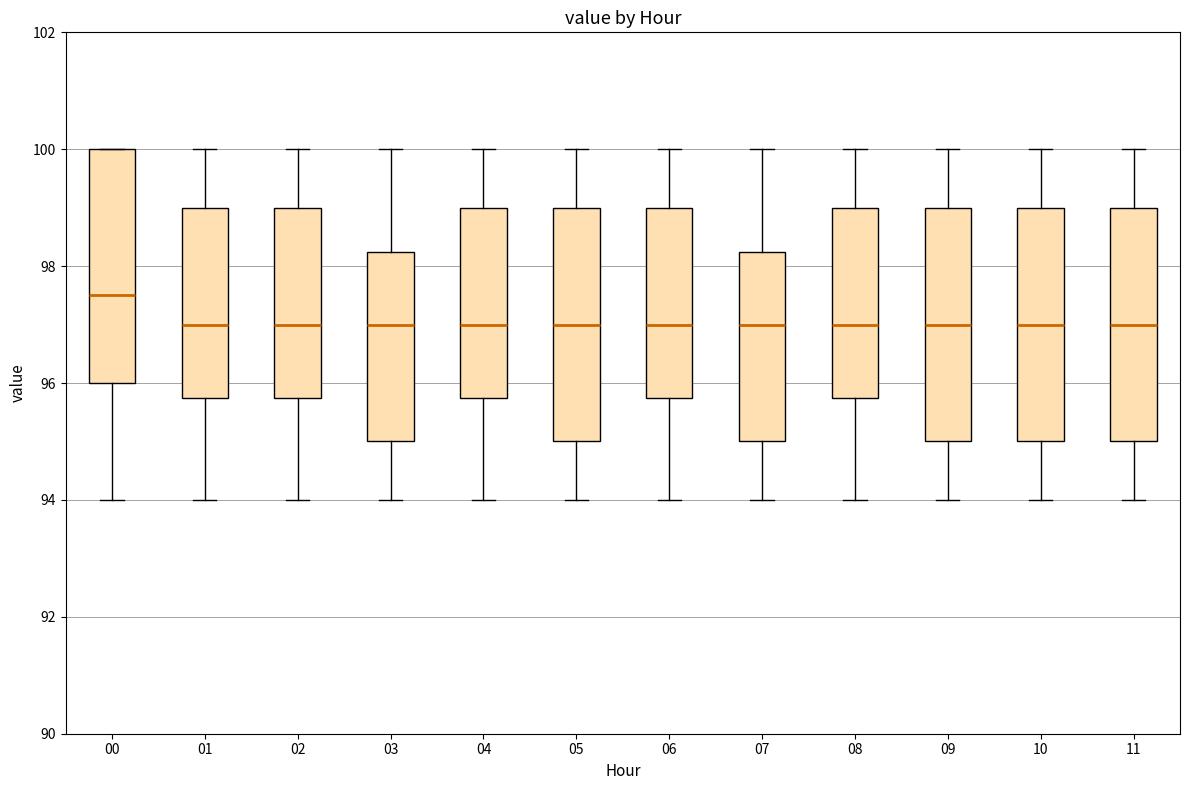

Reading left to right, transcribe this box plot: for each box, give where its median line is, the range the box spans, and where its two whiskers end, as read against the y-axis. The values are not printed on the chart, so give them approximately, as read against the axis.

00: median 97.6, box 96.0 to 100.0, whiskers 94.0 to 100.0
01: median 97.0, box 95.8 to 99.0, whiskers 94.0 to 100.0
02: median 97.0, box 95.8 to 99.0, whiskers 94.0 to 100.0
03: median 97.0, box 95.0 to 98.2, whiskers 94.0 to 100.0
04: median 97.0, box 95.8 to 99.0, whiskers 94.0 to 100.0
05: median 97.0, box 95.0 to 99.0, whiskers 94.0 to 100.0
06: median 97.0, box 95.8 to 99.0, whiskers 94.0 to 100.0
07: median 97.0, box 95.0 to 98.2, whiskers 94.0 to 100.0
08: median 97.0, box 95.8 to 99.0, whiskers 94.0 to 100.0
09: median 97.0, box 95.0 to 99.0, whiskers 94.0 to 100.0
10: median 97.0, box 95.0 to 99.0, whiskers 94.0 to 100.0
11: median 97.0, box 95.0 to 99.0, whiskers 94.0 to 100.0